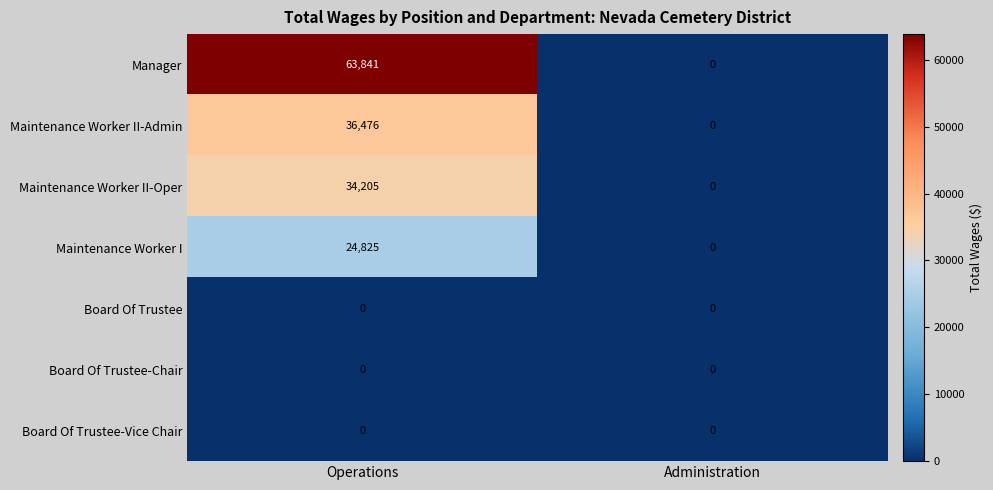

What is the difference between the highest and lowest values at Operations?

63841